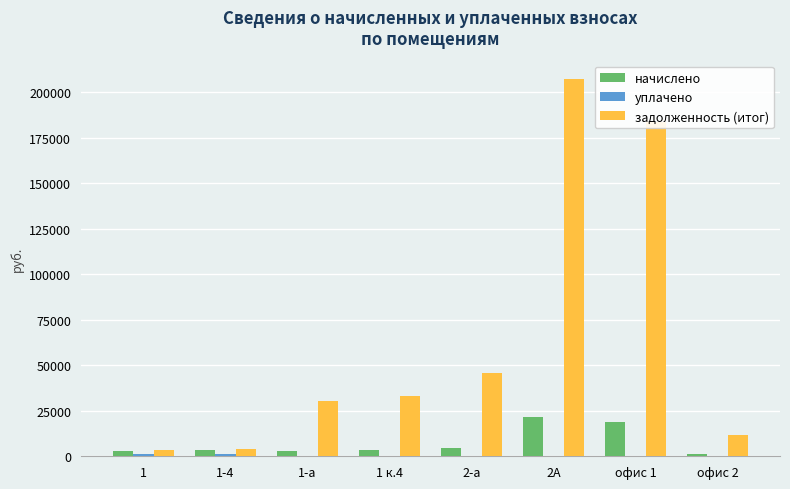

Which category has the highest value in the задолженность (итог) series?

2А